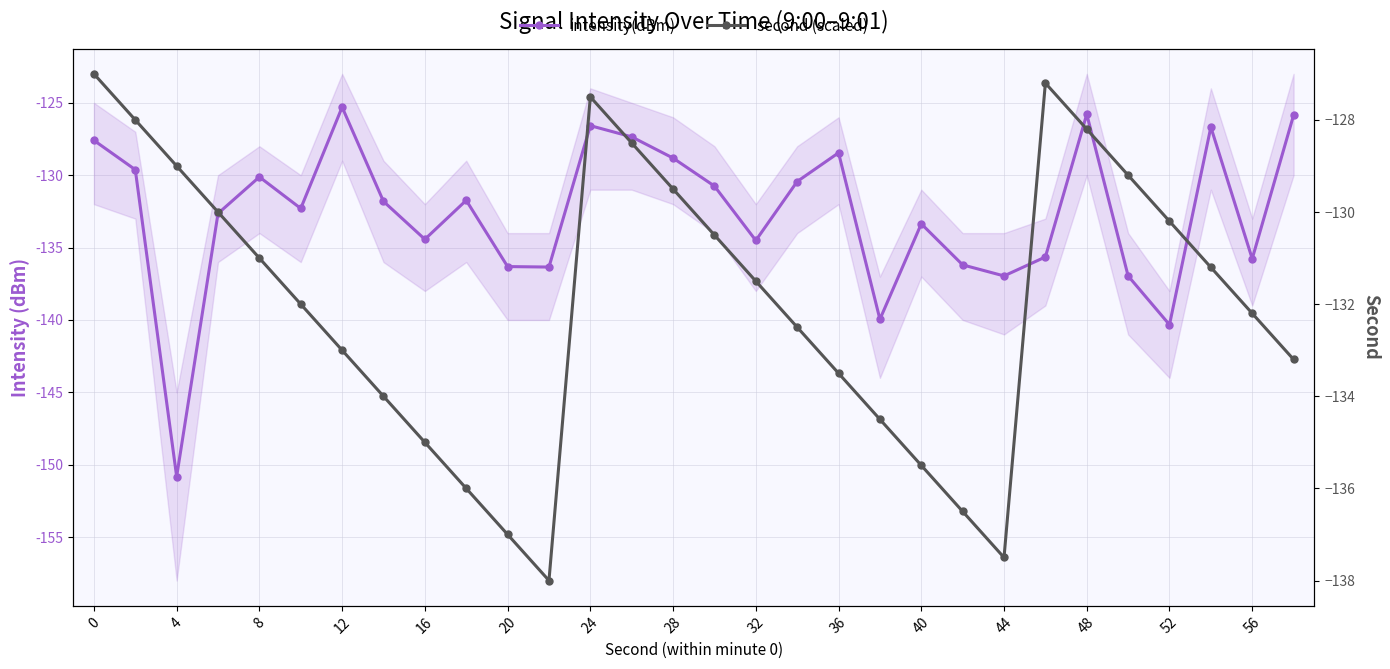

What are all the series names shown in the legend?

intensity(dBm), second (scaled)